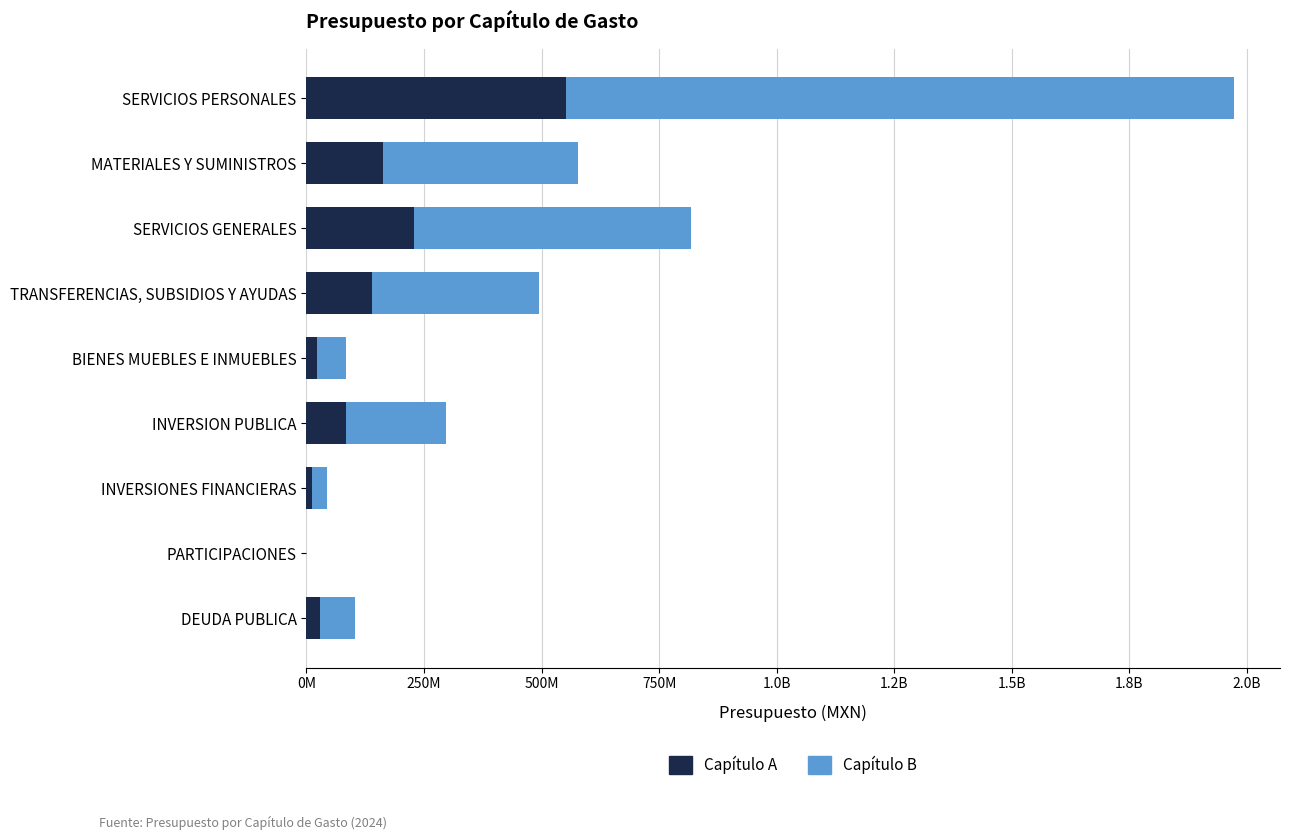

What are all the series names shown in the legend?

Capítulo A, Capítulo B